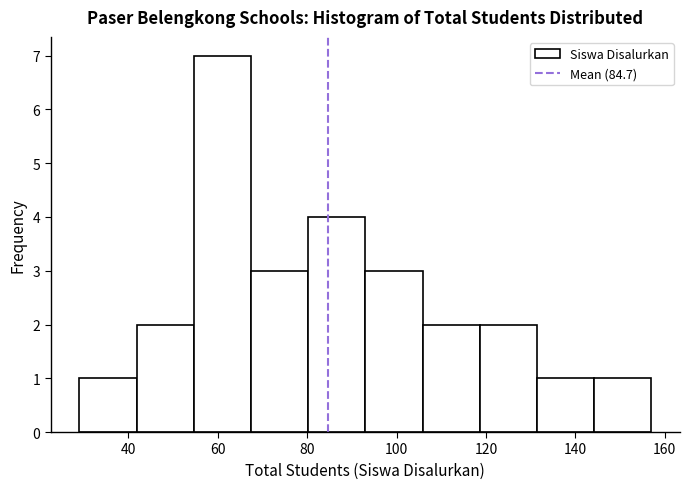

Over which range of the x-axis is the bar tallest?

54.6 to 67.4